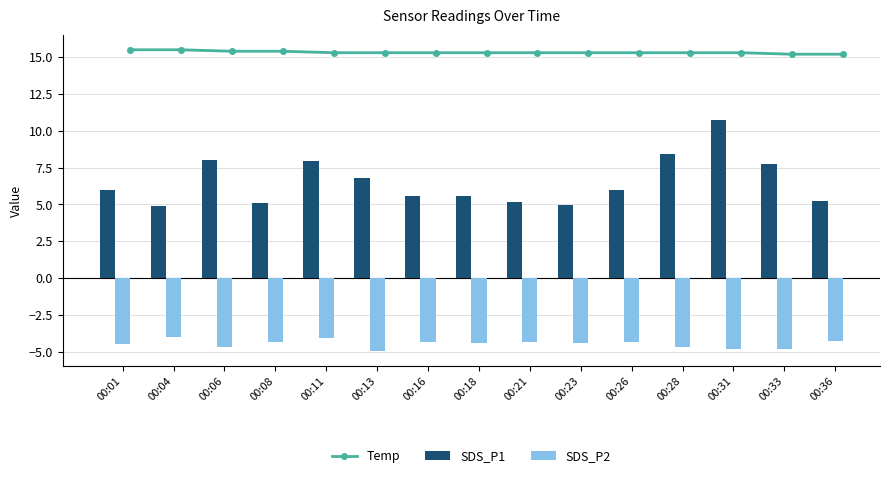

What value does the SDS_P2 series have at 00:31?

-4.8